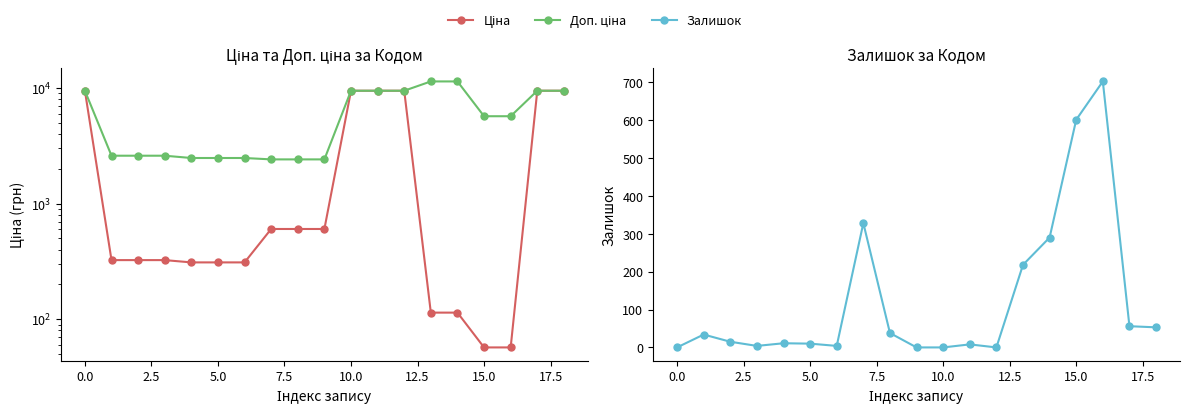

Which has a higher value, 17 or 18?

17